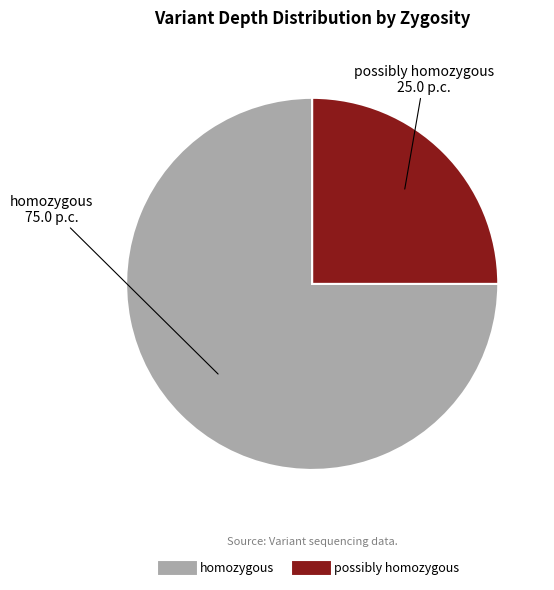

Is the sum of homozygous and possibly homozygous greater than half?

Yes